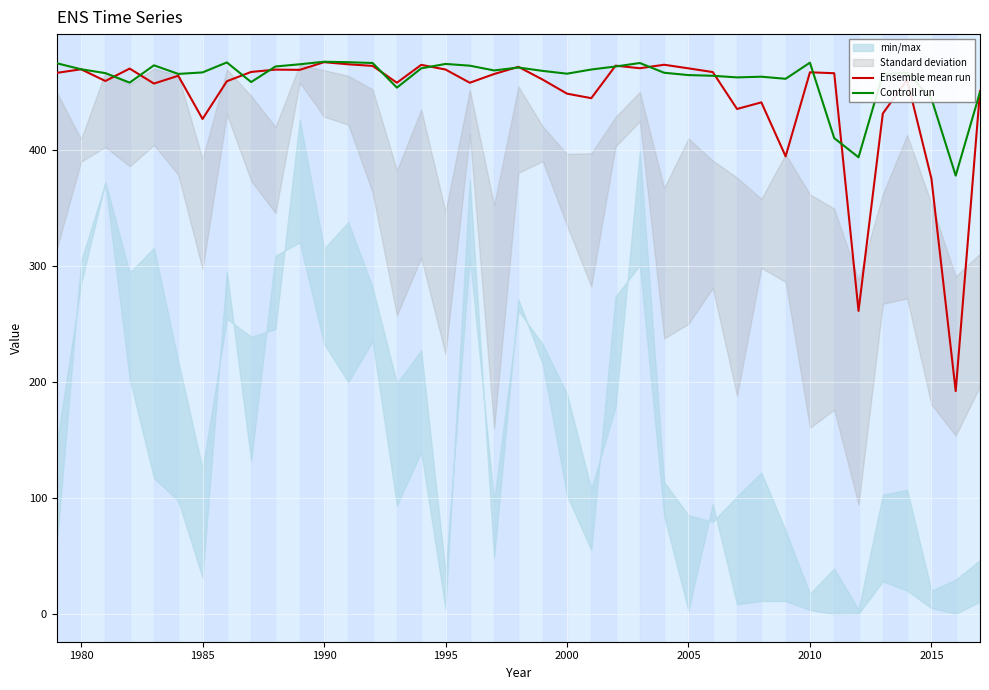

At which label is Ensemble mean run closest to 333?

2015